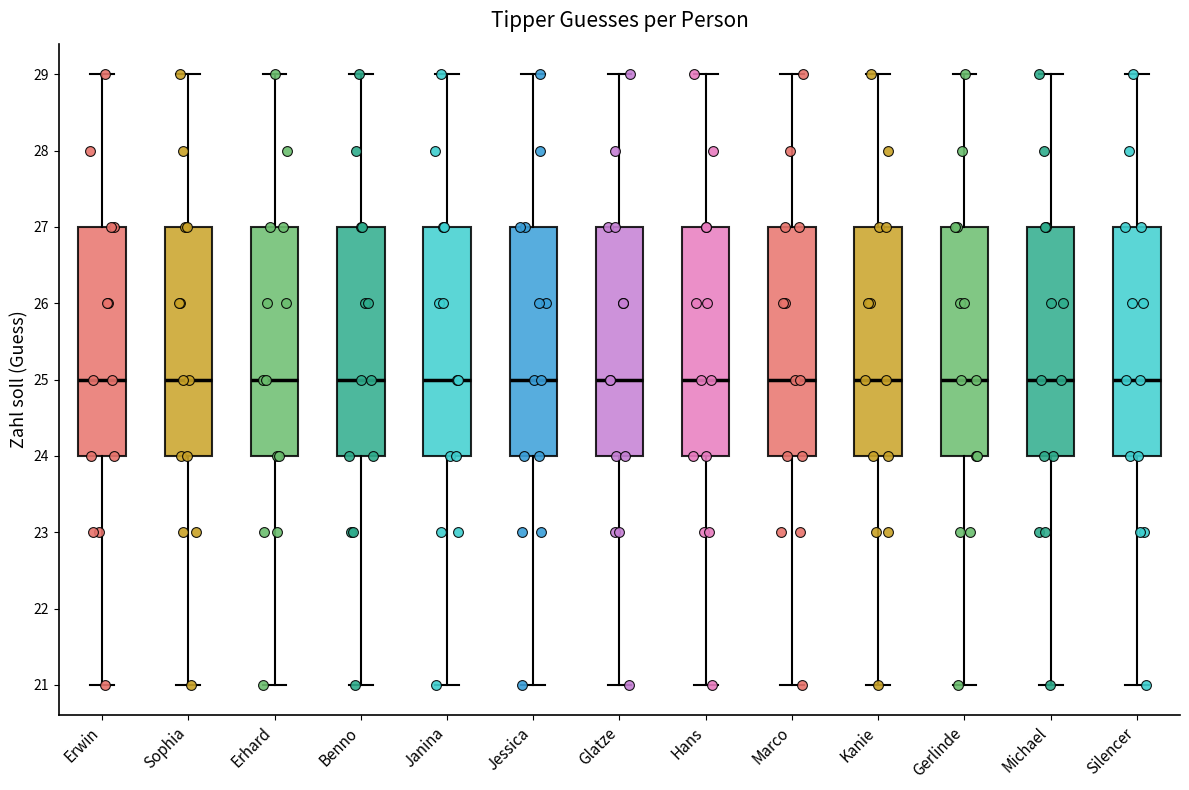

Reading left to right, read every box against the y-axis: the position of its median line, the range the box covers, and the ends of its whiskers. The values are not printed on the chart, so give them approximately, as read against the axis.

Erwin: median 25, box 24 to 27, whiskers 21 to 29
Sophia: median 25, box 24 to 27, whiskers 21 to 29
Erhard: median 25, box 24 to 27, whiskers 21 to 29
Benno: median 25, box 24 to 27, whiskers 21 to 29
Janina: median 25, box 24 to 27, whiskers 21 to 29
Jessica: median 25, box 24 to 27, whiskers 21 to 29
Glatze: median 25, box 24 to 27, whiskers 21 to 29
Hans: median 25, box 24 to 27, whiskers 21 to 29
Marco: median 25, box 24 to 27, whiskers 21 to 29
Kanie: median 25, box 24 to 27, whiskers 21 to 29
Gerlinde: median 25, box 24 to 27, whiskers 21 to 29
Michael: median 25, box 24 to 27, whiskers 21 to 29
Silencer: median 25, box 24 to 27, whiskers 21 to 29